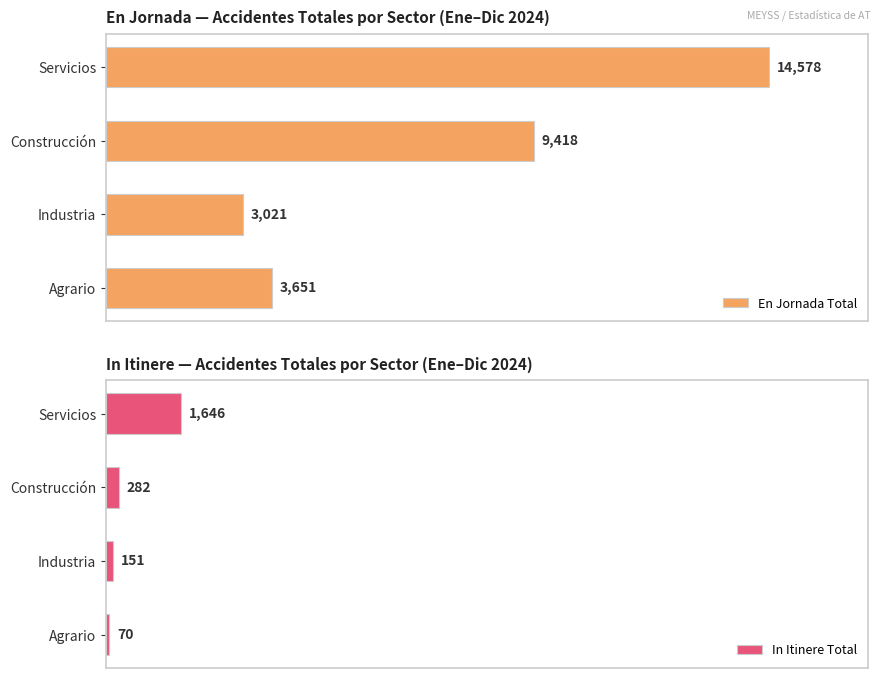

How many distinct data groups are displayed?

2